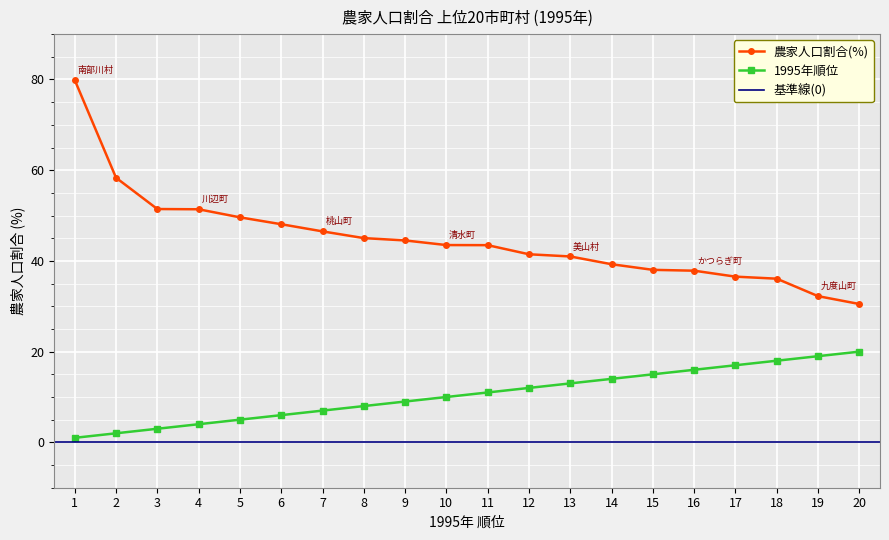

Reading left to right, what are all the values shown in this chart?

1995年順位: 1=1.0	2=2.0	3=3.0	4=4.0	5=5.0	6=6.0	7=7.0	8=8.0	9=9.0	10=10.0	11=11.0	12=12.0	13=13.0	14=14.0	15=15.0	16=16.0	17=17.0	18=18.0	19=19.0	20=20.0
農家人口割合(%): 1=79.9	2=58.3	3=51.4	4=51.4	5=49.6	6=48.1	7=46.5	8=45.0	9=44.5	10=43.5	11=43.5	12=41.5	13=41.0	14=39.3	15=38.0	16=37.8	17=36.5	18=36.1	19=32.2	20=30.5